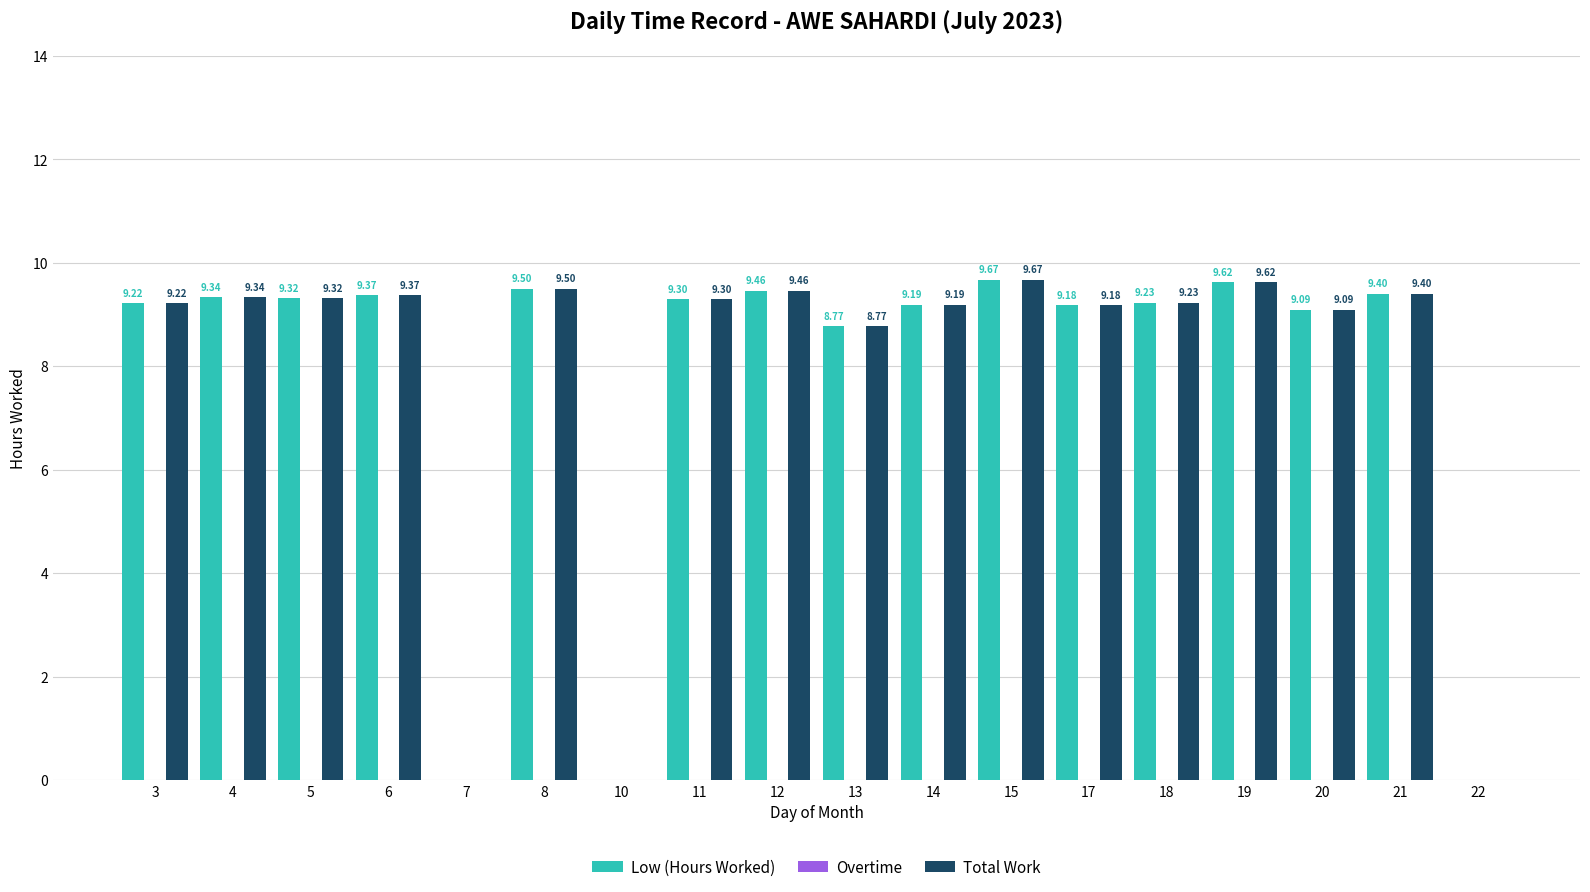

Are the bars grouped side by side (vs. stacked)?

Yes